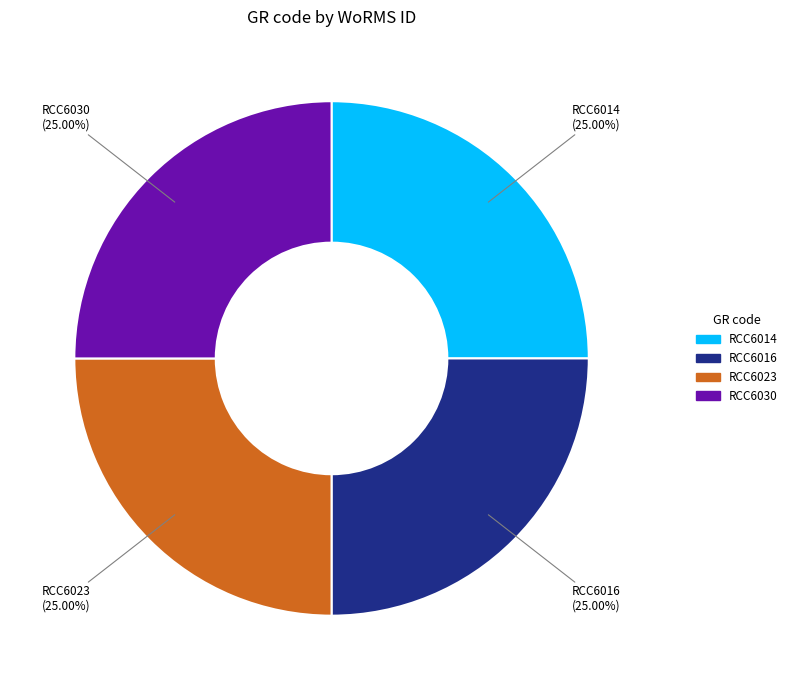

What percentage is the RCC6023 slice, to the nearest percent?

25%